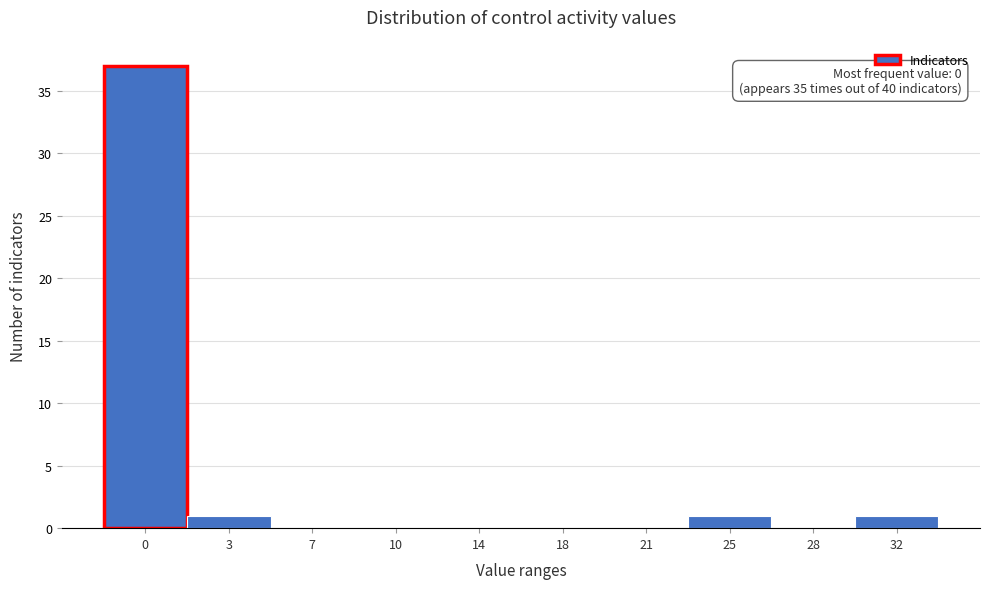

Reading right to left, transcribe all the data shown in this chart.

32=1	28=0	25=1	21=0	18=0	14=0	10=0	7=0	3=1	0=37